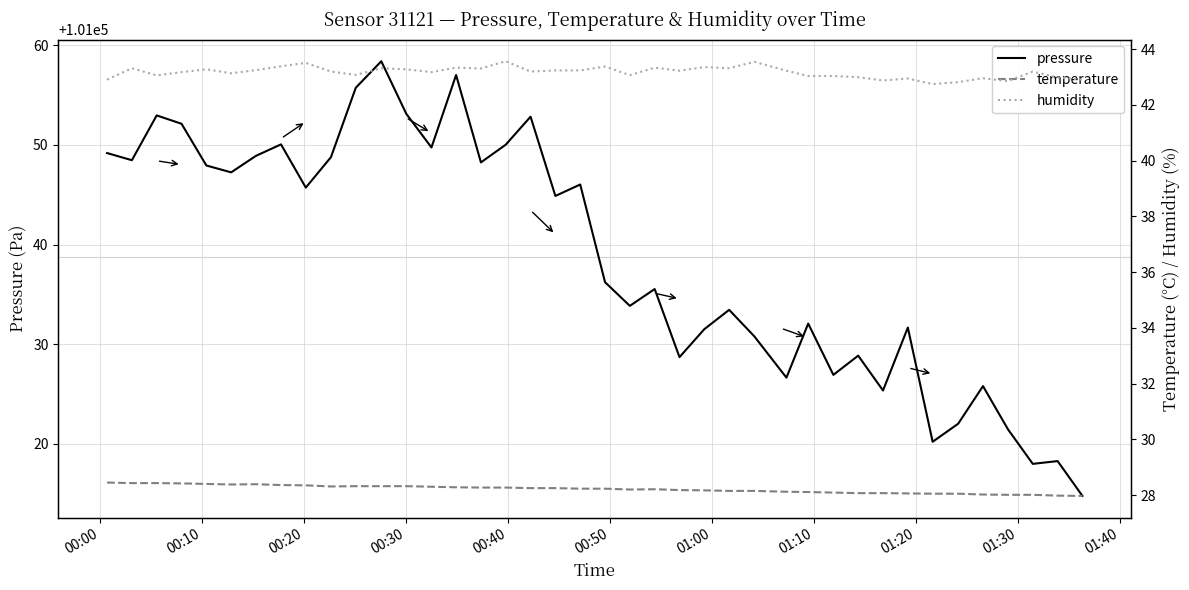

How many interior local peaks does the temperature series have?

2